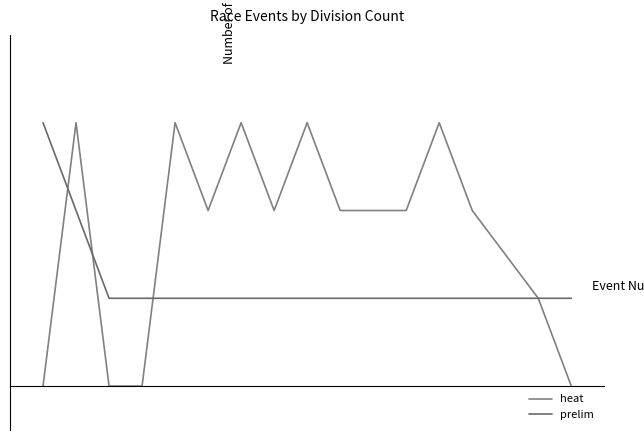

Does the chart display data point markers on the line(s)?

No